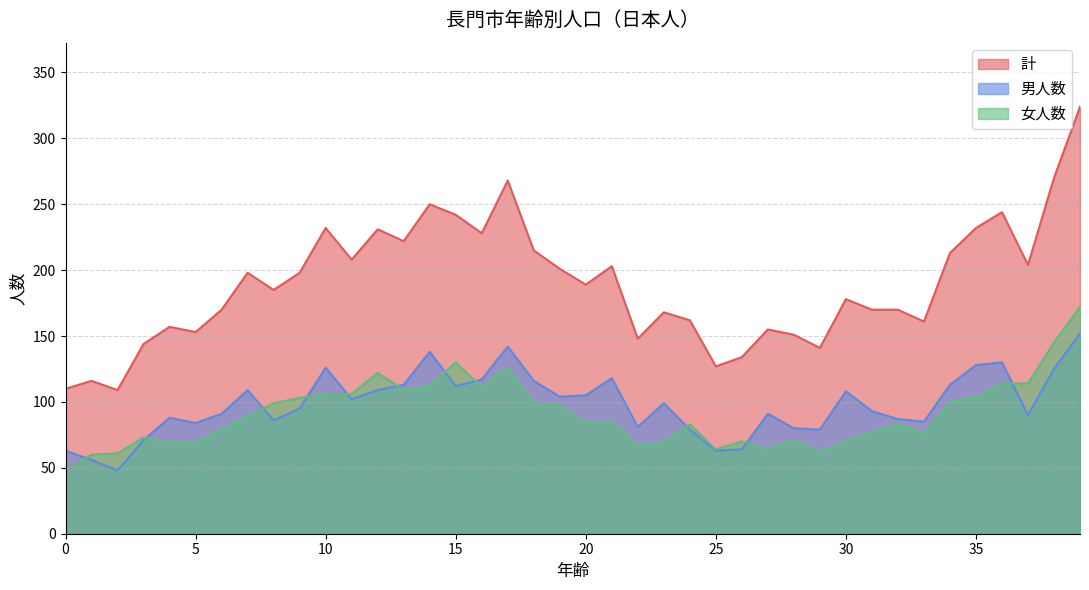

What is the value of the 女人数 point at the 26th from the left?

64